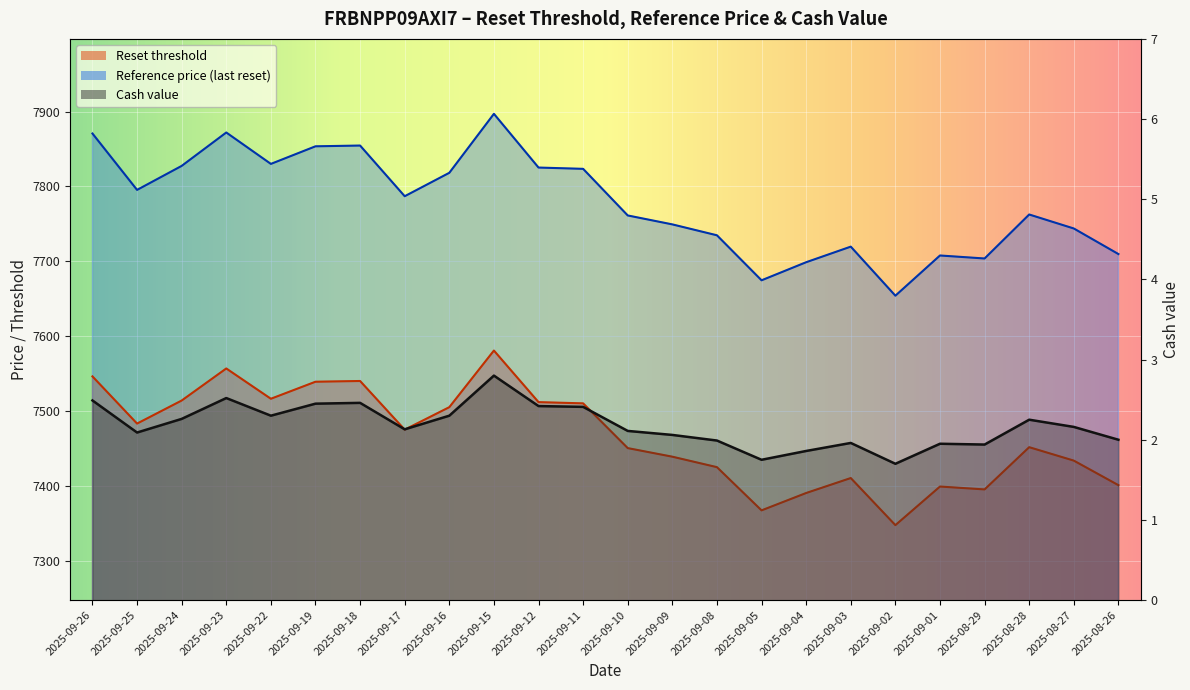

Which category has the highest value in the Reference price (last reset) series?

2025-09-15